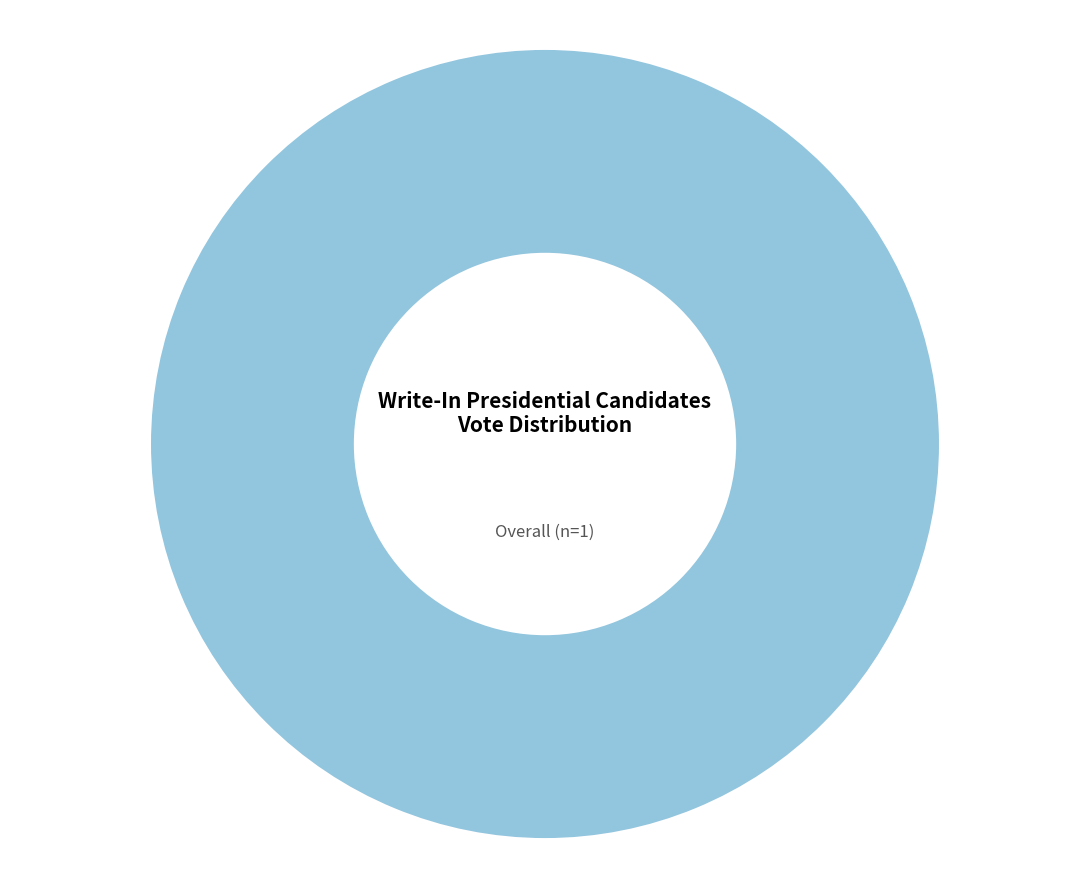

How many segments does this pie chart have?

1